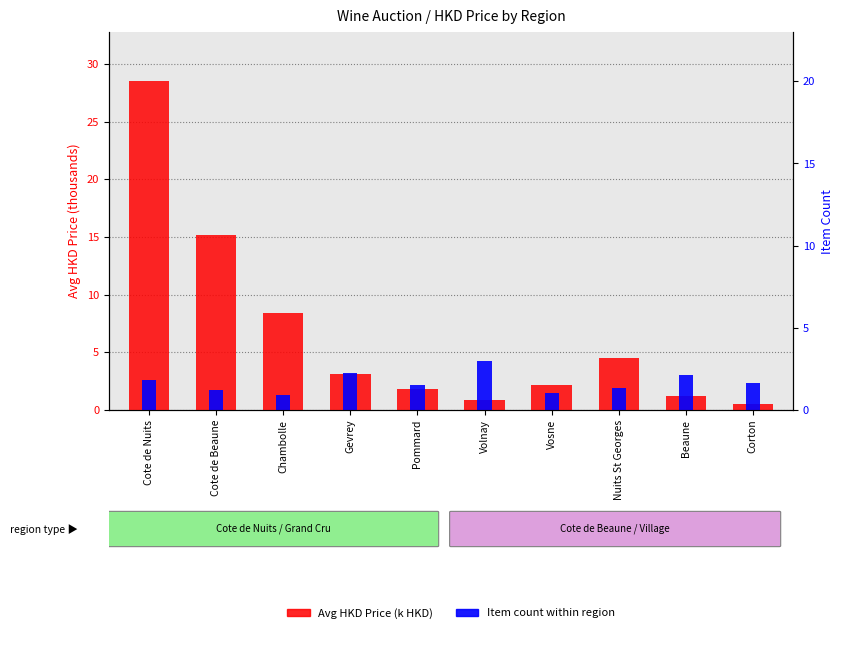

At which label does Item count (scaled) reach its minimum?

Chambolle